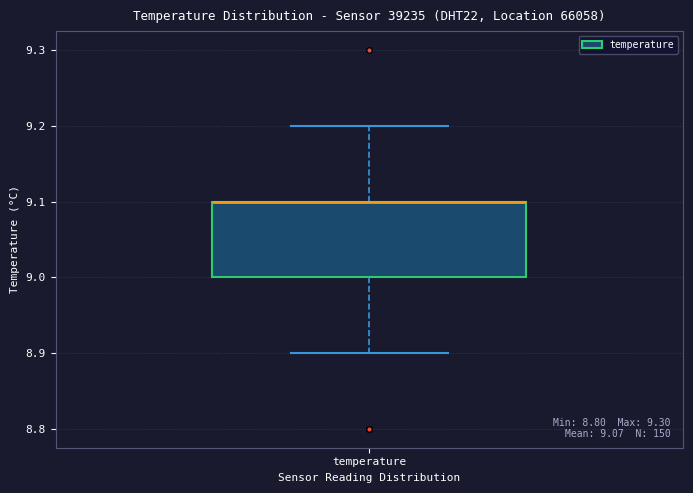

Transcribe this box plot: give where the median line is, the range the box spans, and where the two whiskers end, as read against the y-axis. The values are not printed on the chart, so give them approximately, as read against the axis.

median 9.1 (drawn on the box's upper edge), box 9.0 to 9.1, whiskers 8.9 to 9.2